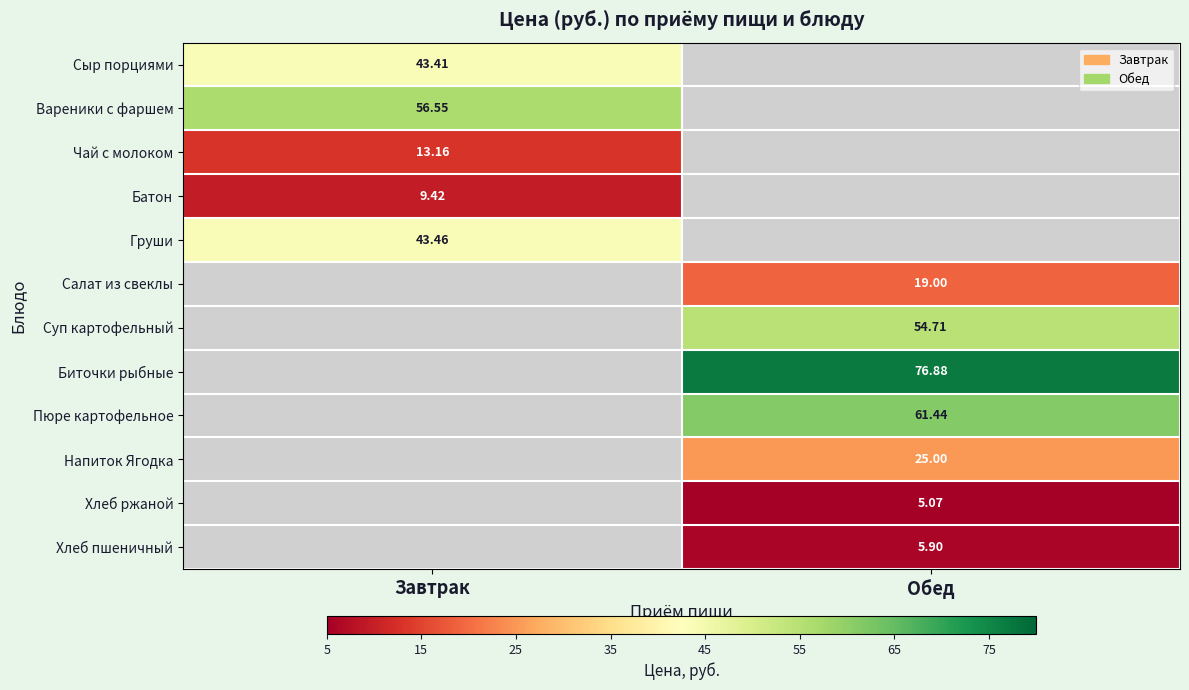

What is the greatest value displayed?

76.9